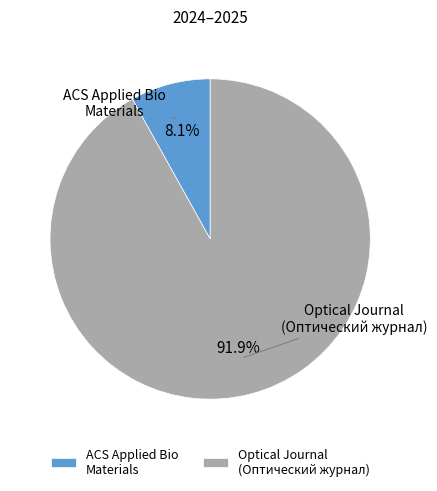

Rank the categories by value from lowest to highest.

ACS Applied Bio Materials, Optical Journal